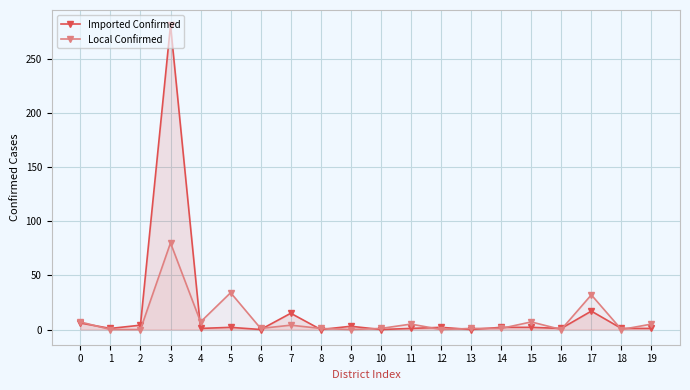

How many lines are shown in the chart?

2